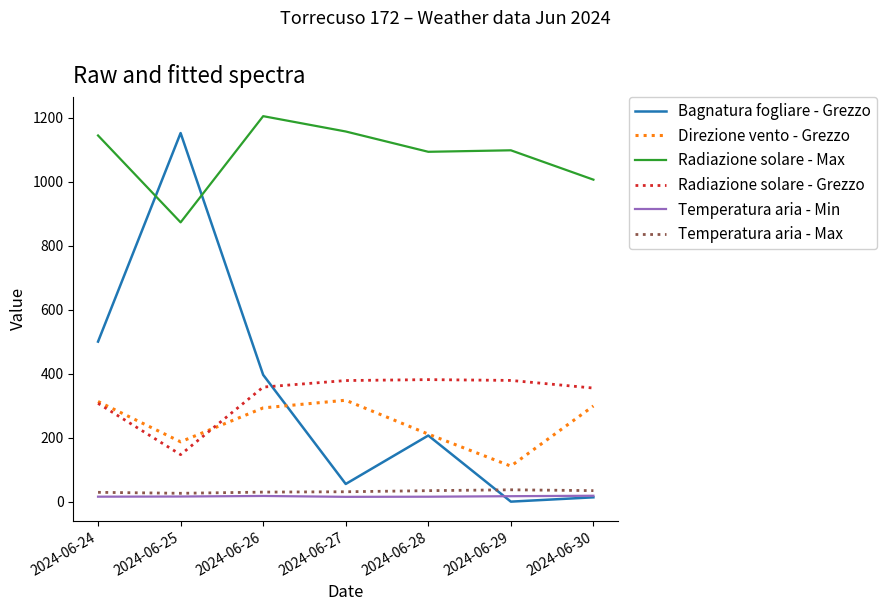

Which series has the largest range (max minus min)?

Bagnatura fogliare - Grezzo